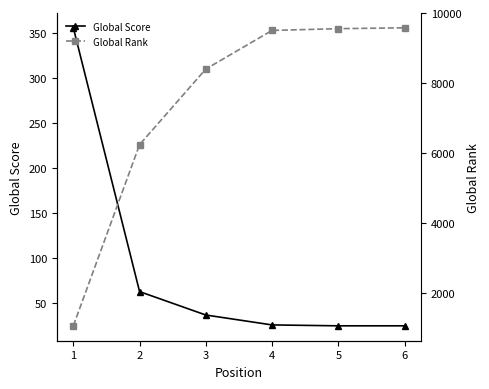

Rank the categories by Global Score value from lowest to highest.

5, 6, 4, 3, 2, 1